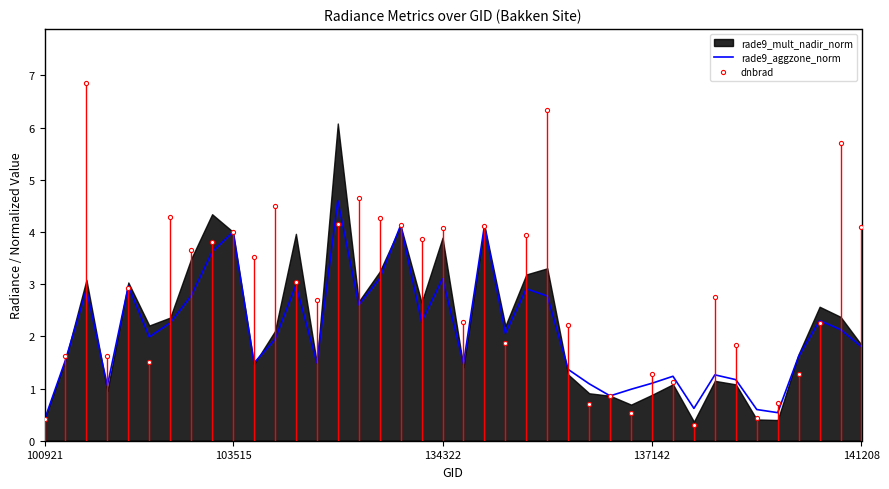

What is the minimum value for dnbrad?

0.3